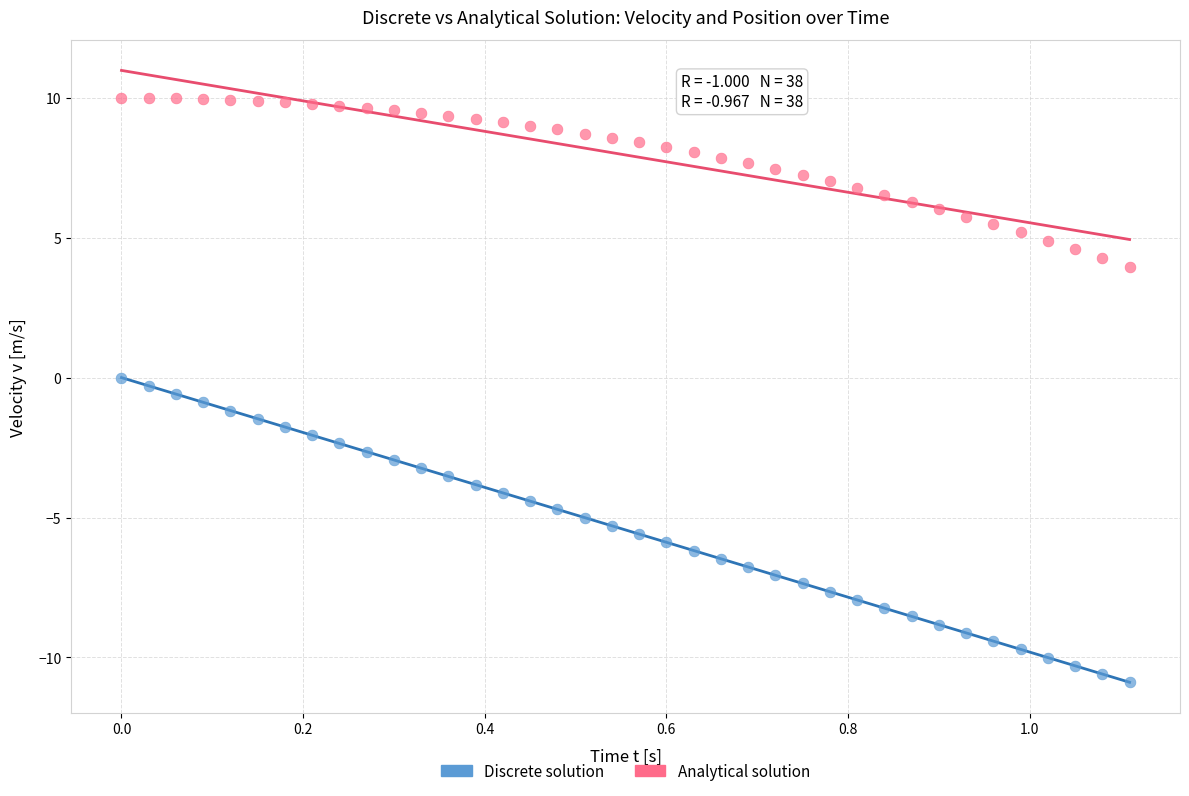

Across all data points, what is the range of X values (max minus min)?

1.1